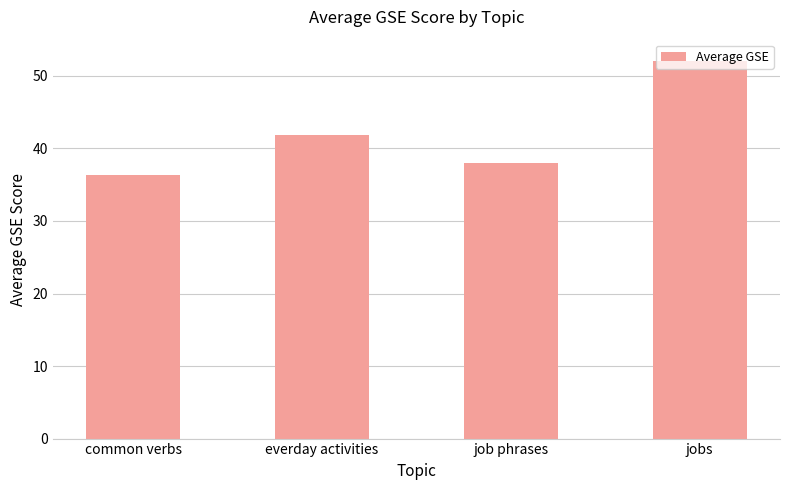

Rank the categories by value from highest to lowest.

jobs, everday activities, job phrases, common verbs